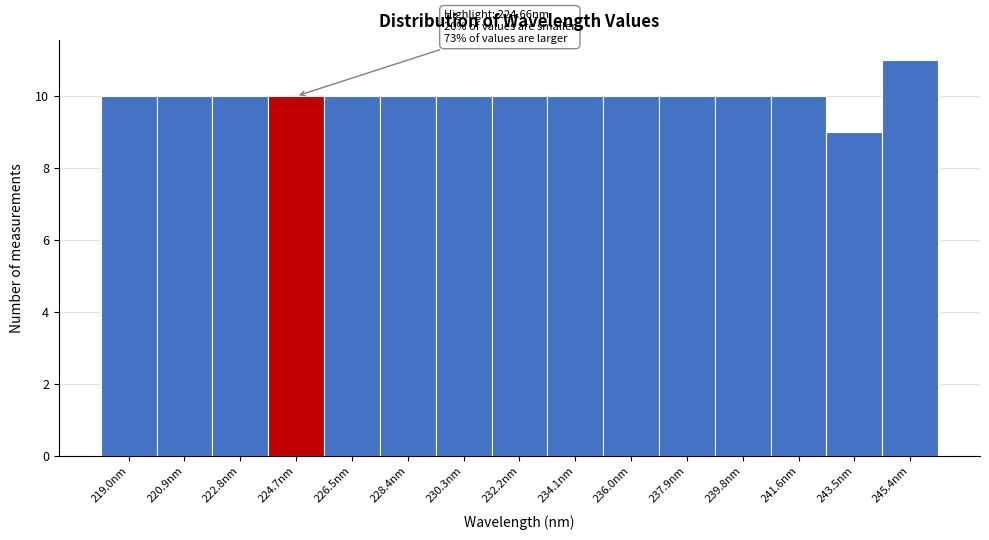

Over which range of the x-axis is the bar tallest?

244.4 to 246.4